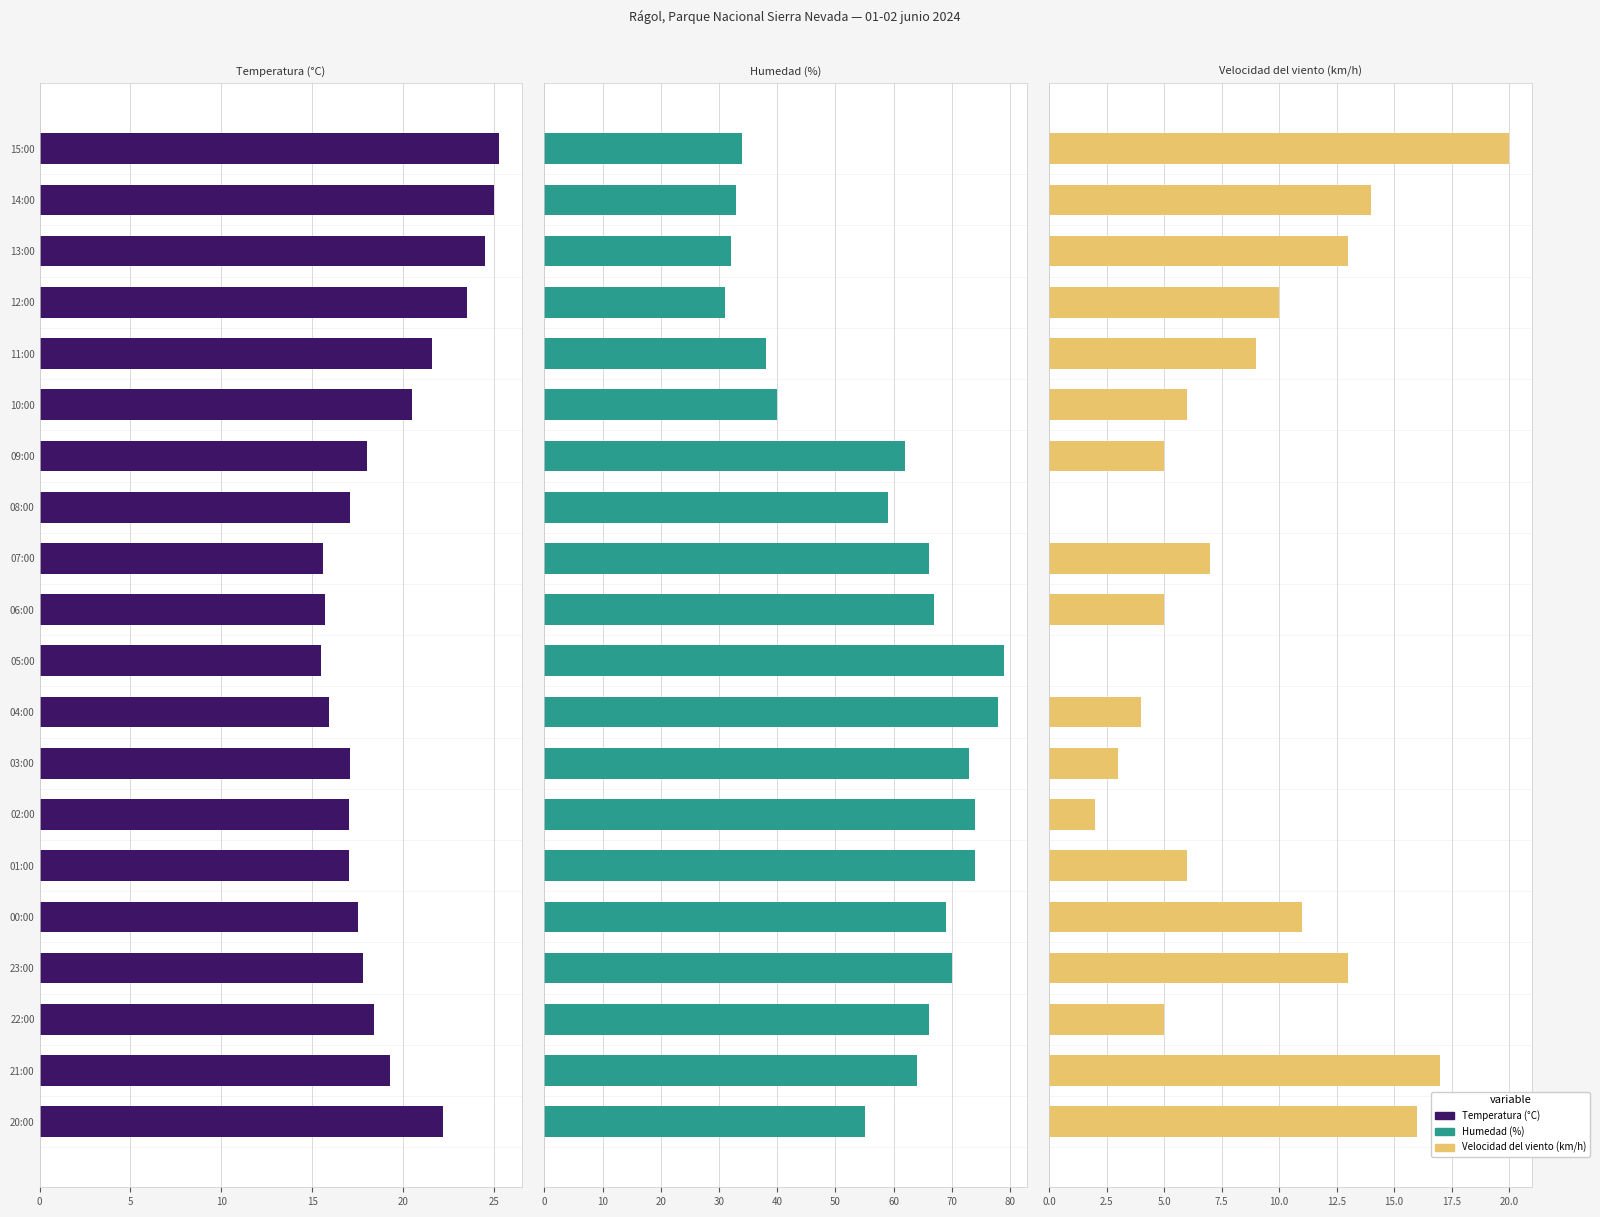

The value of Humedad (%) at 15:00 is 34.0. True or false?

True